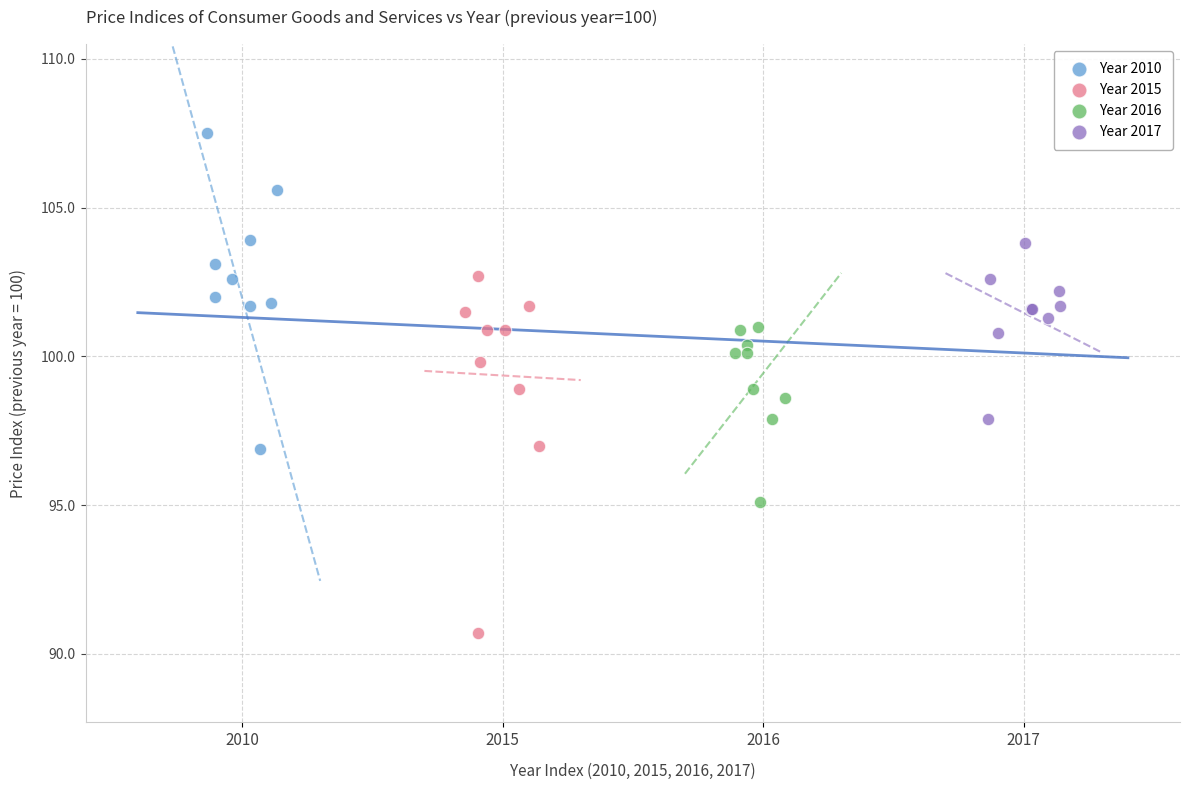

Which series reaches the minimum Y coordinate?

Year 2015